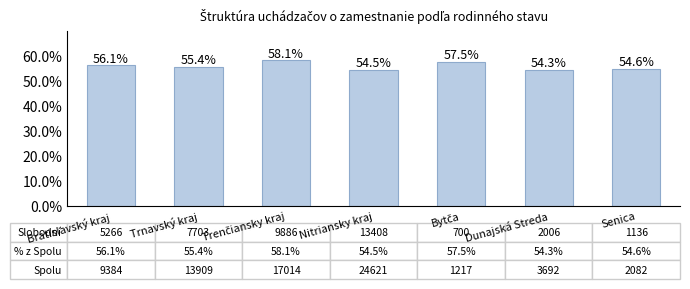

Between Senica and Dunajská Streda, which is larger?

Senica